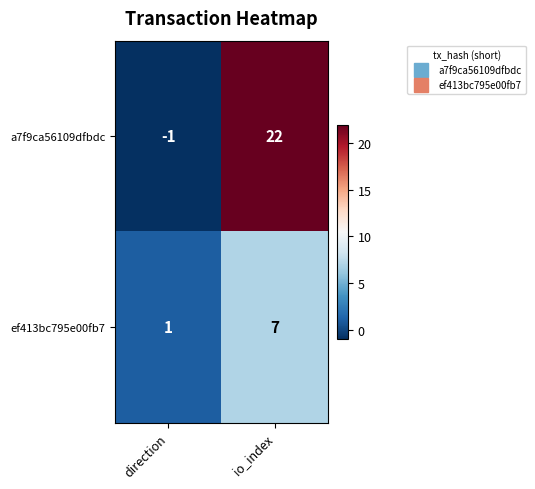

How many categories are shown in the chart?

2